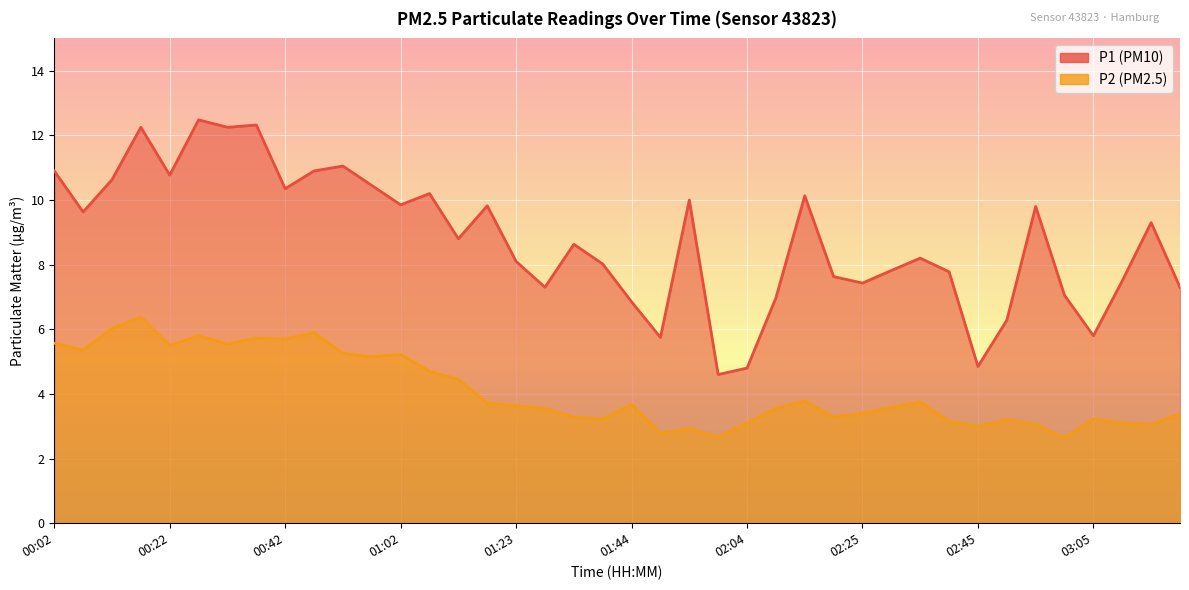

How many values in the P1 series are below 8?

16